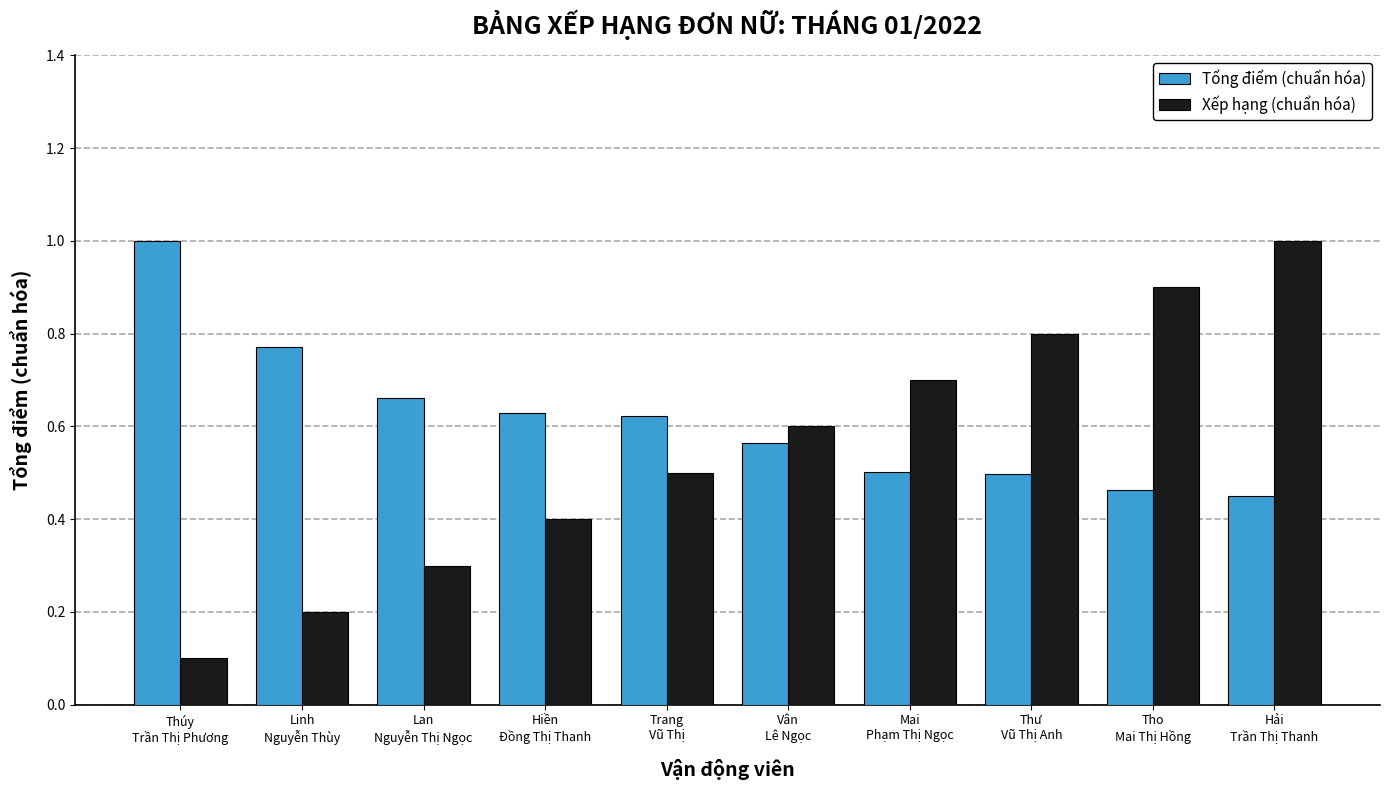

Which series has the largest range (max minus min)?

Xếp hạng (chuẩn hóa)